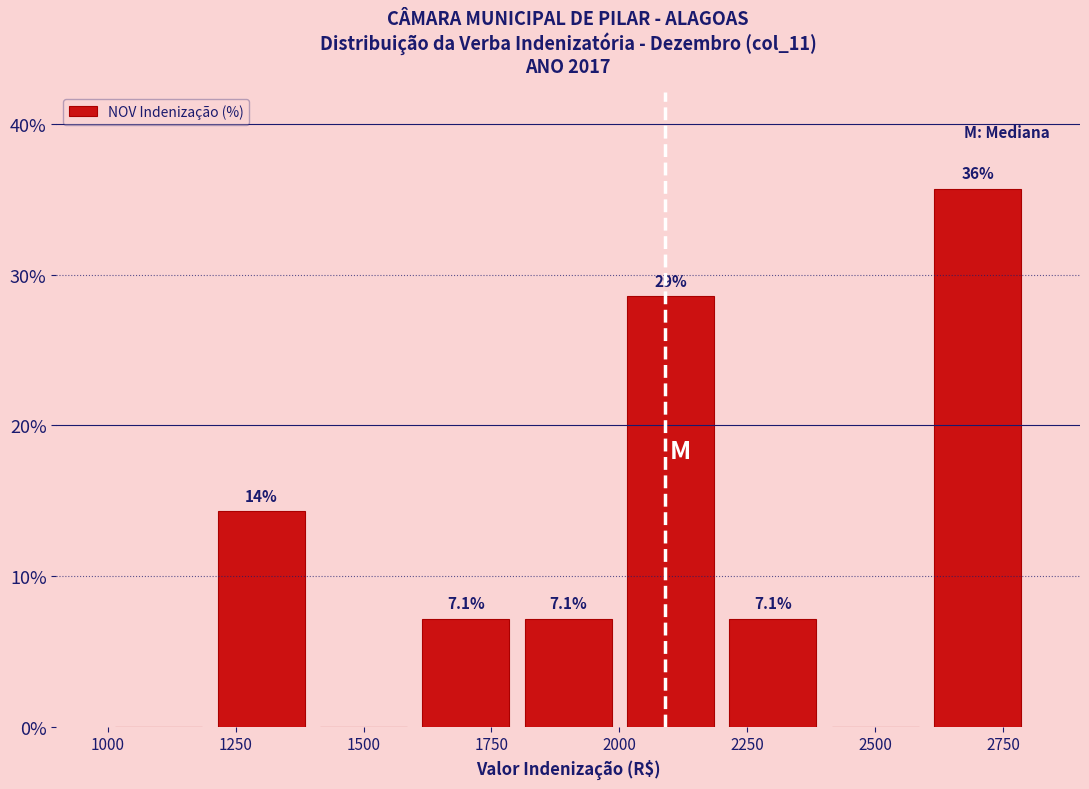

Over which range of the x-axis is the bar tallest?

2600 to 2800